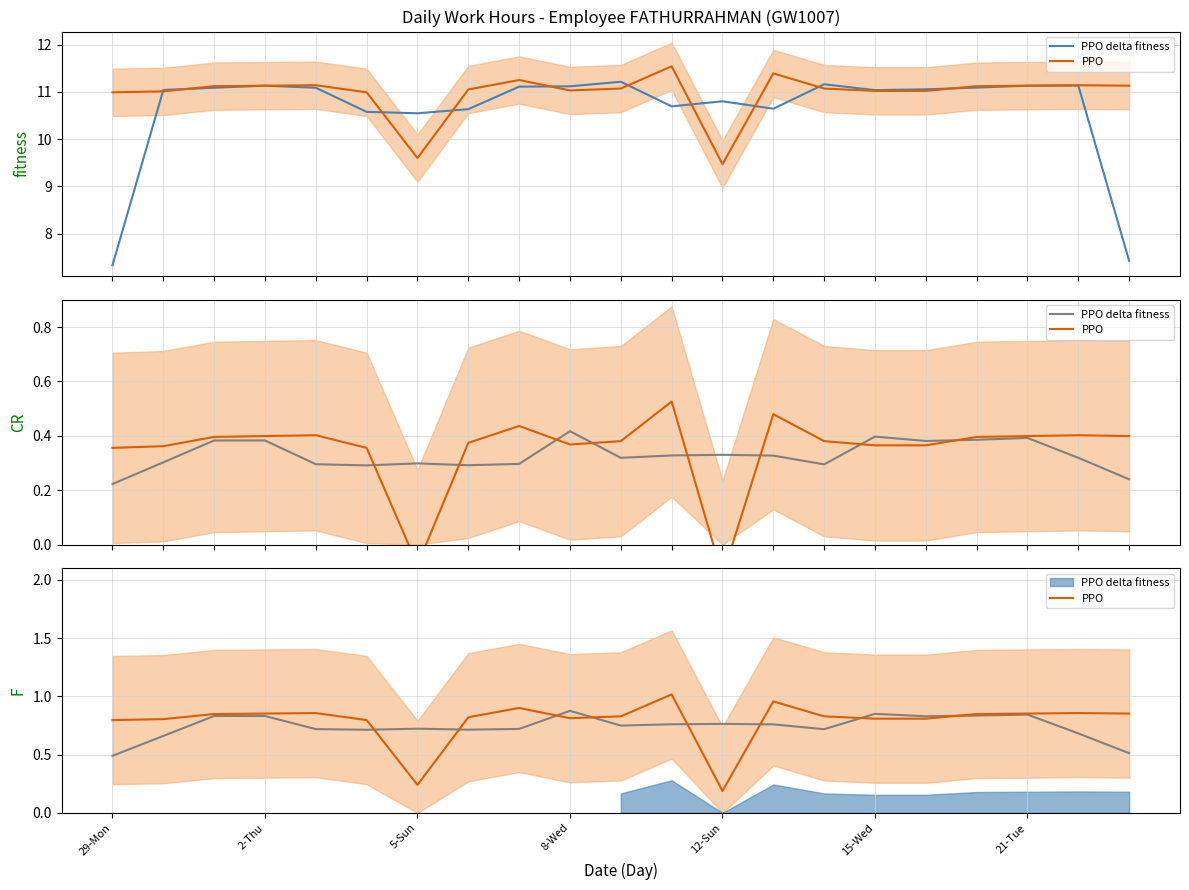

What is the spread (max minus min) of values at 8?

0.6